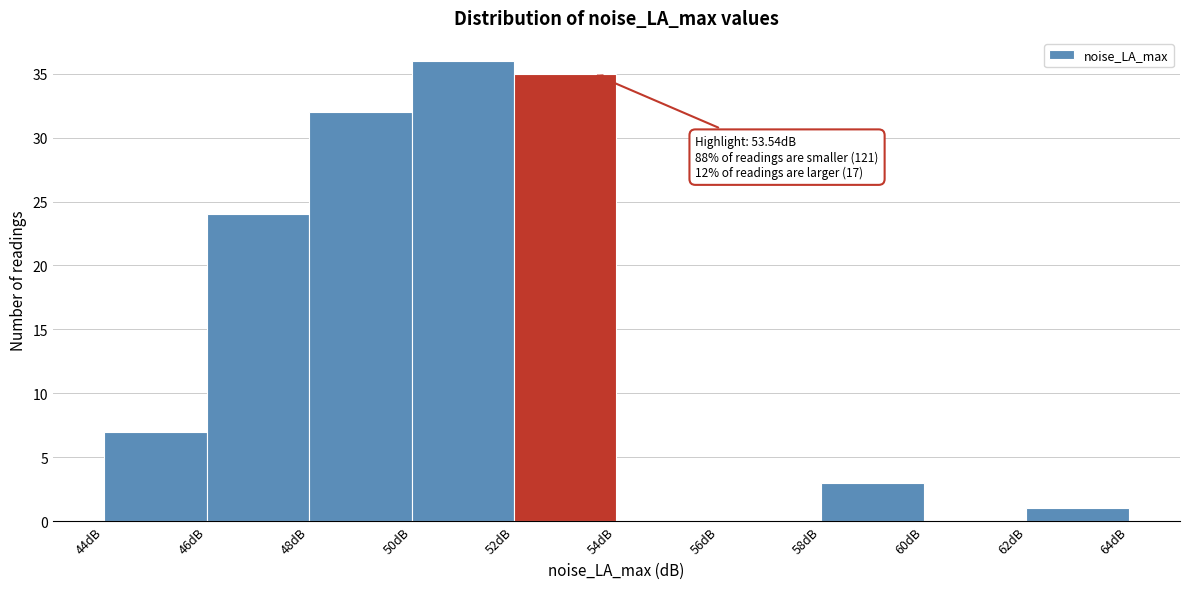

Over which range of the x-axis is the bar tallest?

50 to 52